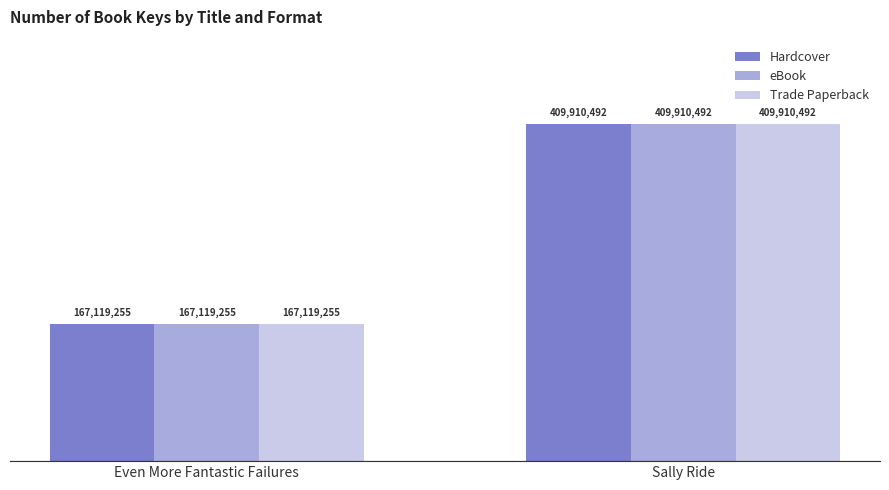

What are all the series names shown in the legend?

Hardcover, eBook, Trade Paperback